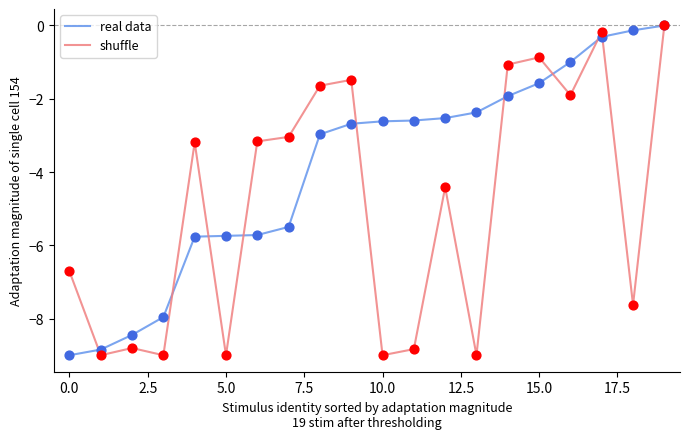

Which series has the largest total across all categories?

real data